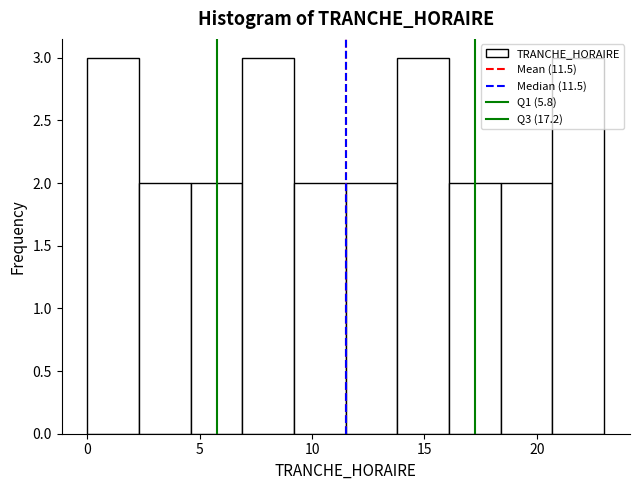

Reading left to right, transcribe this chart: for each bar, give the range it covers on the x-axis and its height. Neither the bar edges nor the heights are printed on the chart, so give them approximately, as read against the axes.

0.0 to 2.3: 3
2.3 to 4.6: 2
4.6 to 6.9: 2
6.9 to 9.2: 3
9.2 to 11.5: 2
11.5 to 13.8: 2
13.8 to 16.1: 3
16.1 to 18.4: 2
18.4 to 20.7: 2
20.7 to 23.0: 3